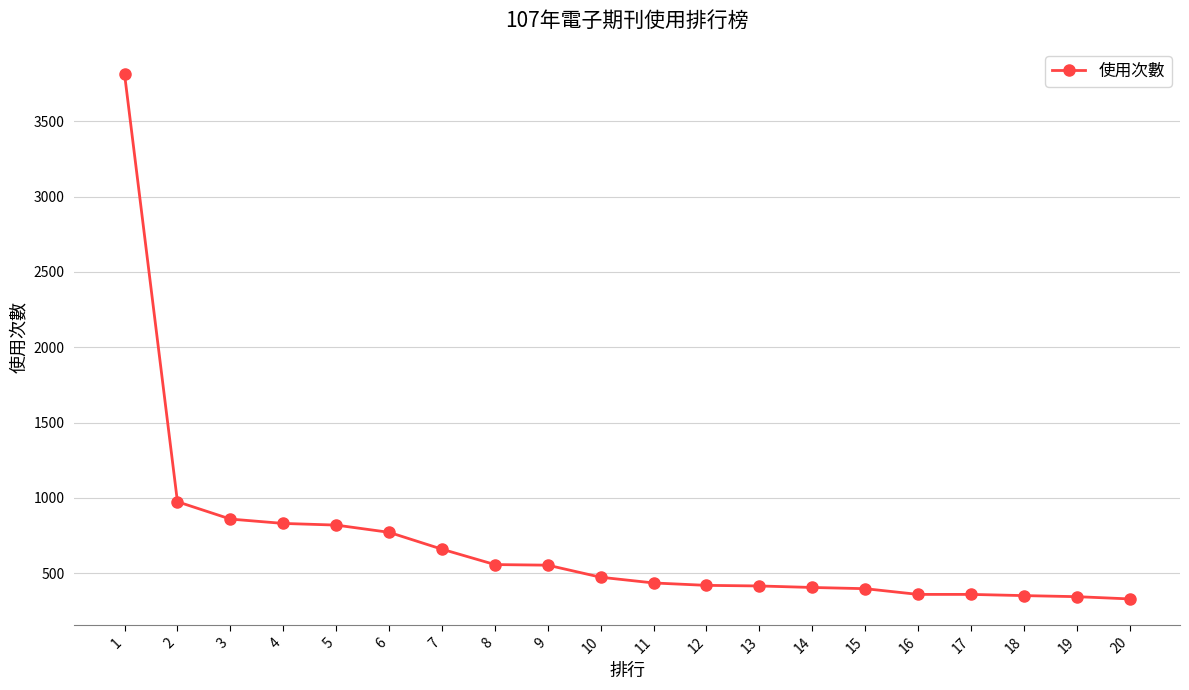

Does the chart have visible grid lines?

Yes